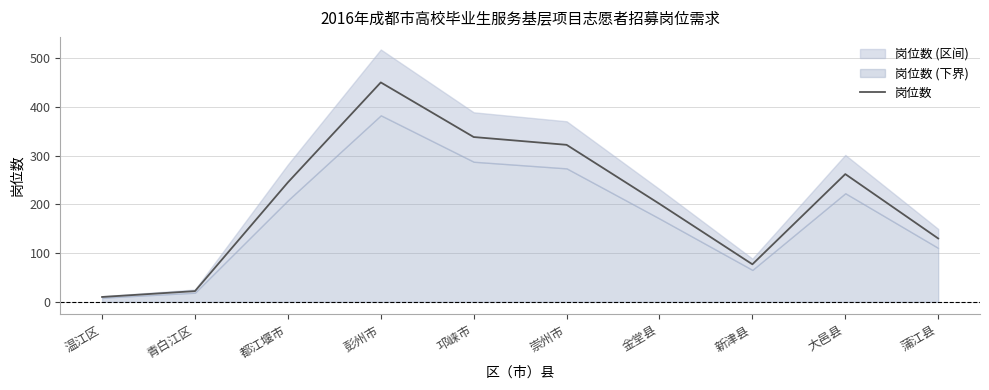

What is the minimum value shown in the chart?

10